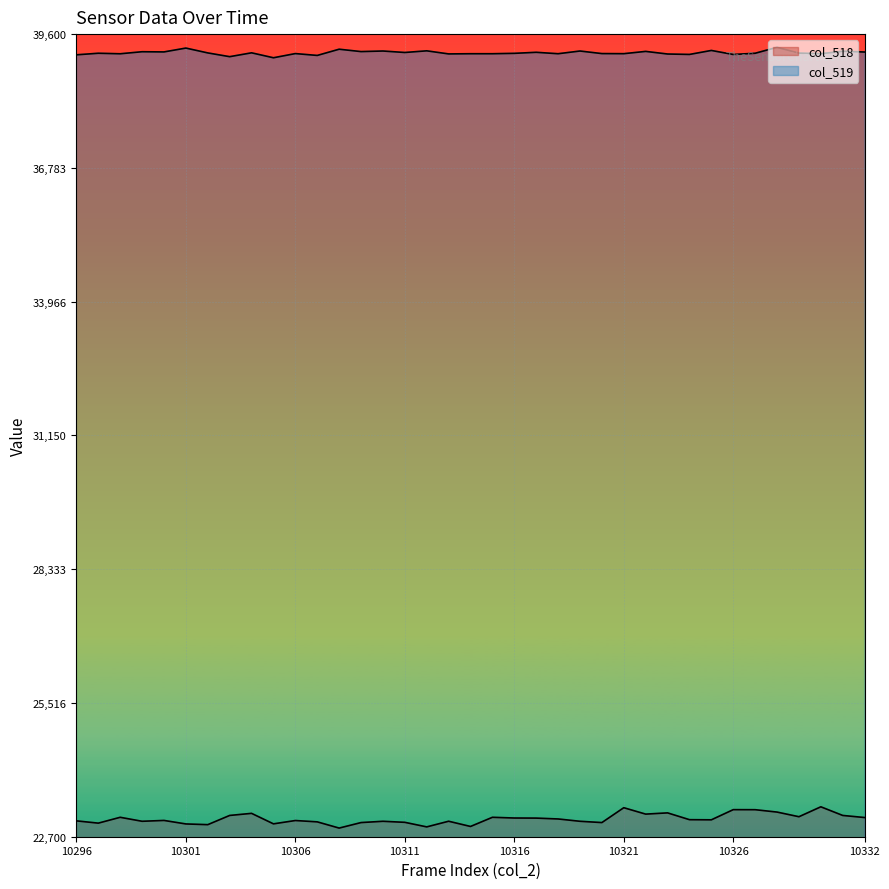

At which category is the sum across all series the highest?

10328